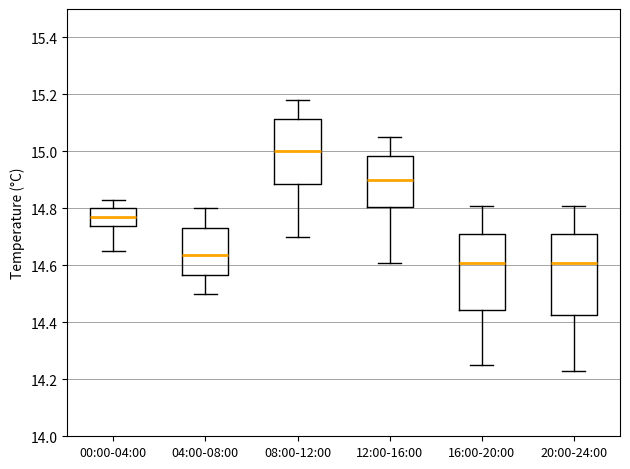

Reading left to right, read every box against the y-axis: the position of its median line, the range the box covers, and the ends of its whiskers. The values are not printed on the chart, so give them approximately, as read against the axis.

00:00-04:00: median 14.78, box 14.74 to 14.80, whiskers 14.66 to 14.84
04:00-08:00: median 14.64, box 14.56 to 14.74, whiskers 14.50 to 14.80
08:00-12:00: median 15.00, box 14.88 to 15.12, whiskers 14.70 to 15.18
12:00-16:00: median 14.90, box 14.80 to 14.98, whiskers 14.62 to 15.06
16:00-20:00: median 14.62, box 14.44 to 14.72, whiskers 14.26 to 14.82
20:00-24:00: median 14.62, box 14.42 to 14.72, whiskers 14.24 to 14.82